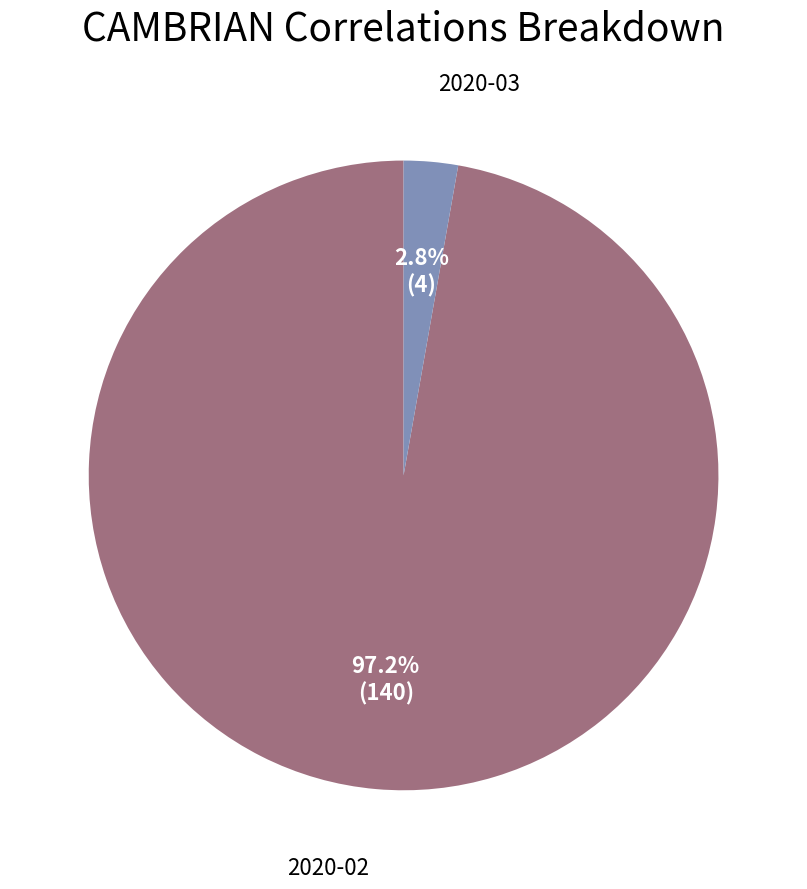

Which category accounts for the majority?

2020-02